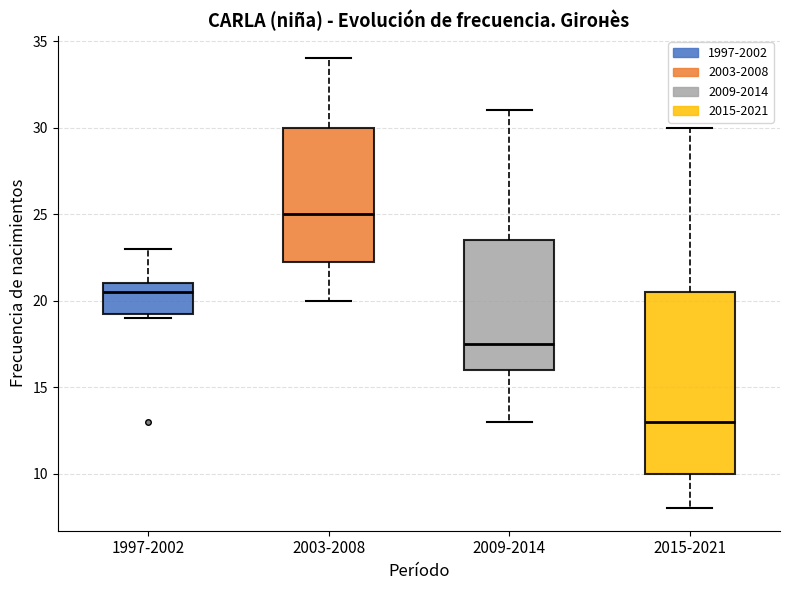

Where does the median line of the box for 1997-2002 sit on the y-axis? The values are not printed on the chart, so give them approximately, as read against the axis.

20.5